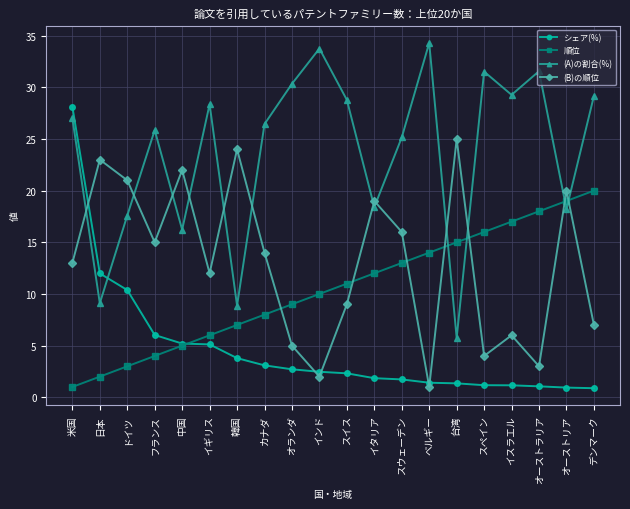

Which series changed the most between カナダ and スイス?

(B)の順位